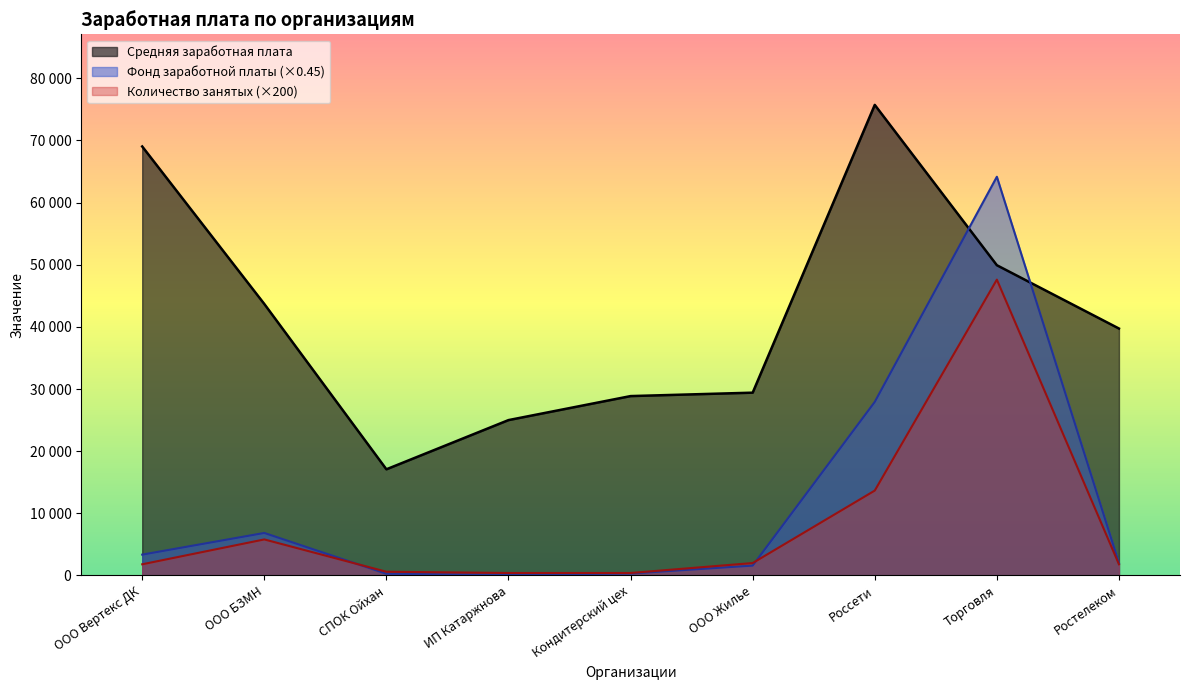

In Количество занятых, how many points are higher than both neighbors (excluding endpoints)?

2